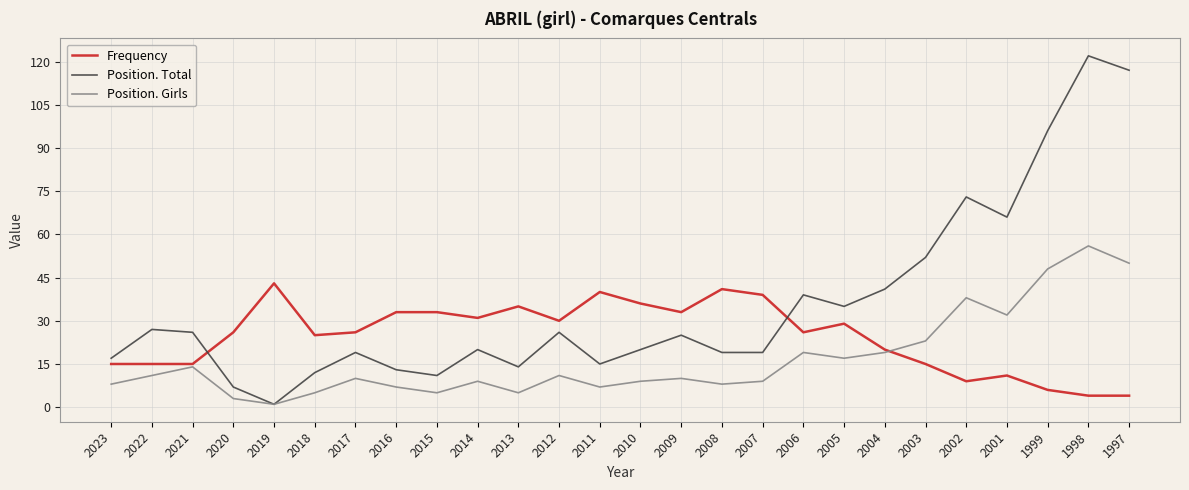

Which series has the largest range (max minus min)?

Position. Total